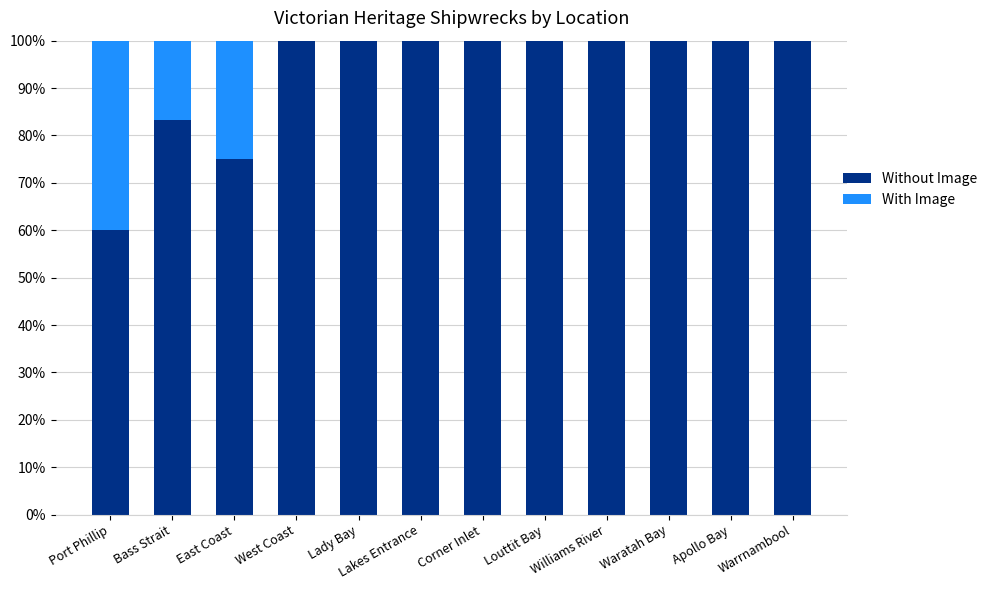

What is the sum of the Without Image values at Lady Bay and Port Phillip?

160.0